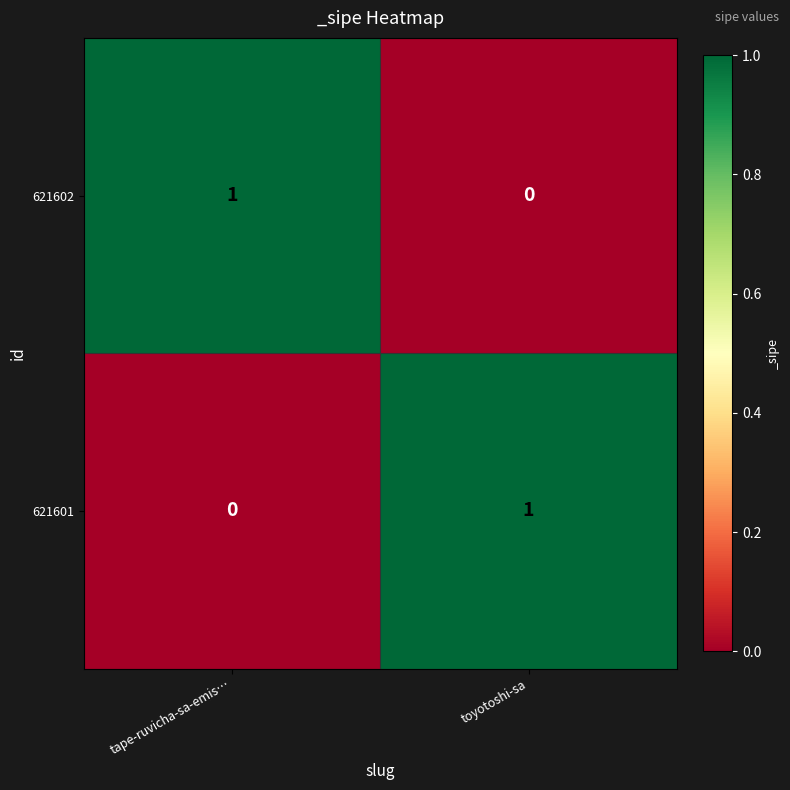

Reading left to right, what are all the values shown in this chart?

621602: tape-ruvicha-sa-emis…=1	toyotoshi-sa=0
621601: tape-ruvicha-sa-emis…=0	toyotoshi-sa=1